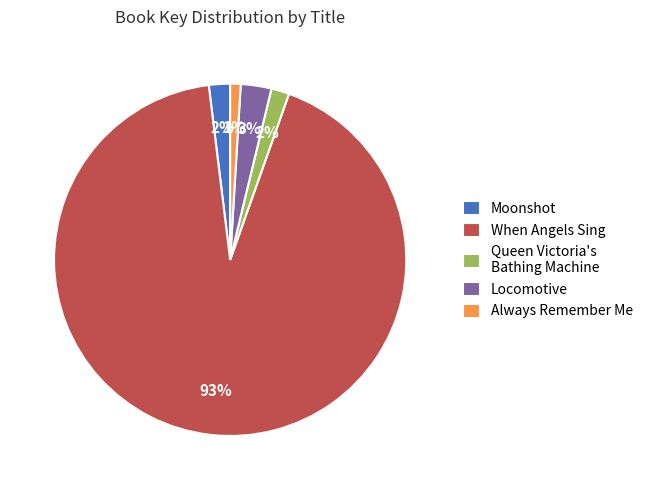

What percentage is the Queen Victoria's Bathing Machine slice, to the nearest percent?

2%